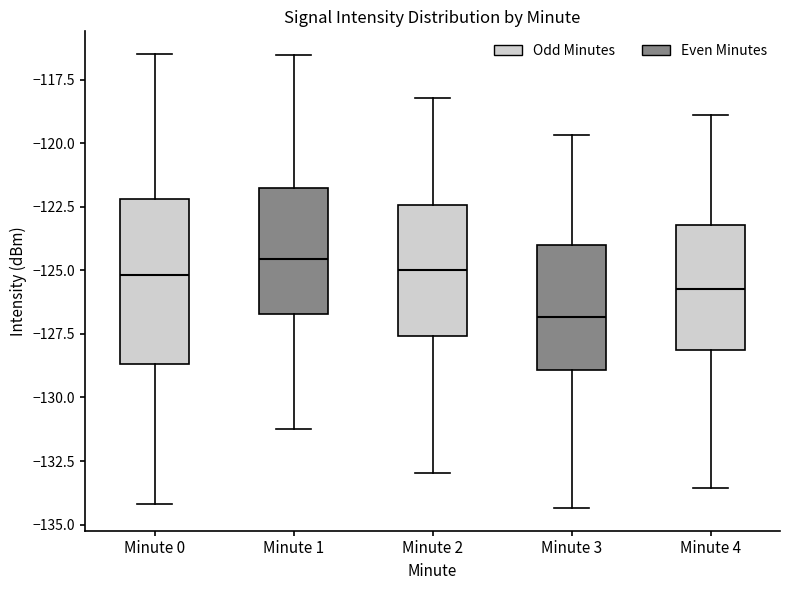

Reading left to right, read every box against the y-axis: the position of its median line, the range the box covers, and the ends of its whiskers. The values are not printed on the chart, so give them approximately, as read against the axis.

Minute 0: median -125.0, box -128.5 to -122.0, whiskers -134.0 to -116.5
Minute 1: median -124.5, box -126.5 to -122.0, whiskers -131.0 to -116.5
Minute 2: median -125.0, box -127.5 to -122.5, whiskers -133.0 to -118.0
Minute 3: median -127.0, box -129.0 to -124.0, whiskers -134.5 to -119.5
Minute 4: median -125.5, box -128.0 to -123.0, whiskers -133.5 to -119.0